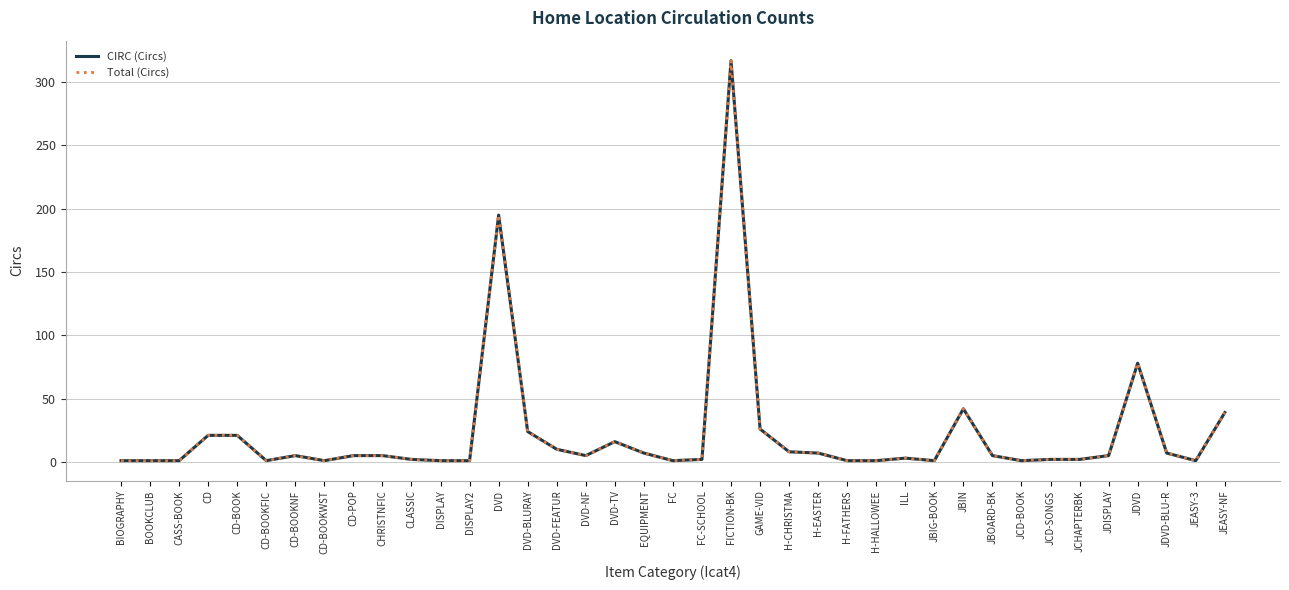

What is the label of the 9th point from the right?

JBOARD-BK